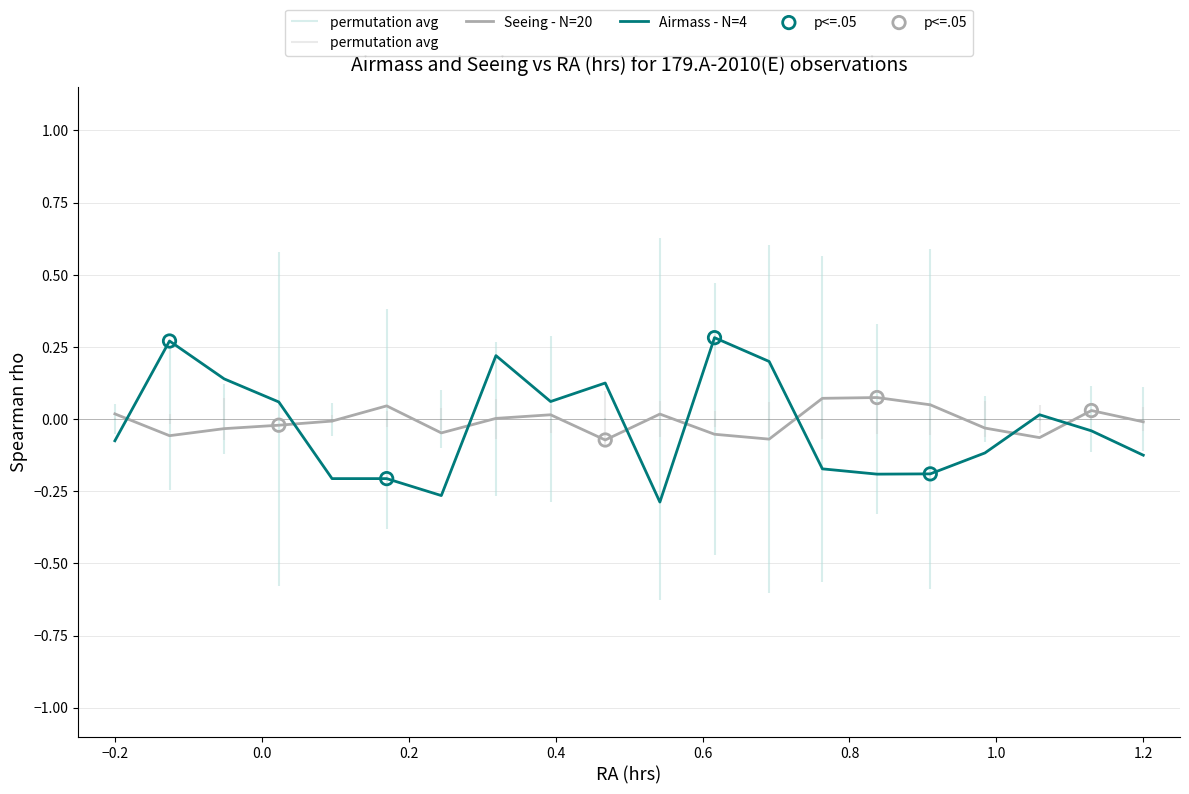

Which series ends up on top after the final intersection of Airmass - N=4 and Seeing - N=20?

Seeing - N=20